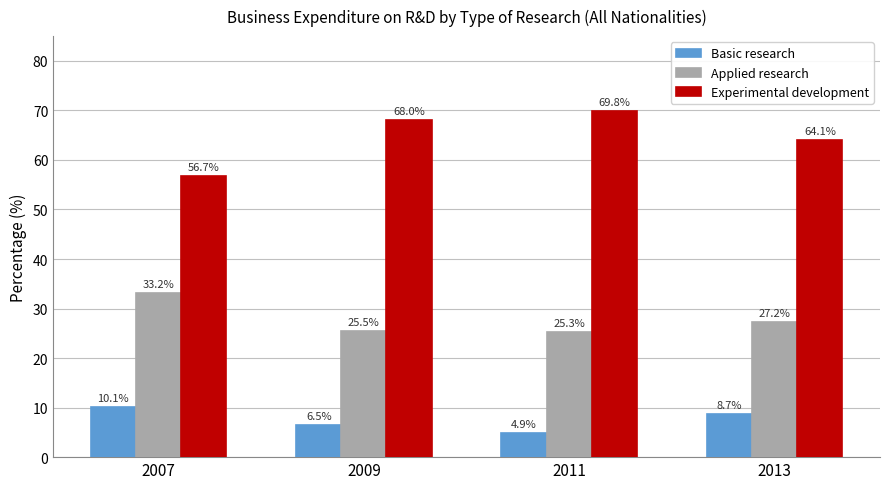

Is it true that Basic research equals 13.2 at 2007?

False